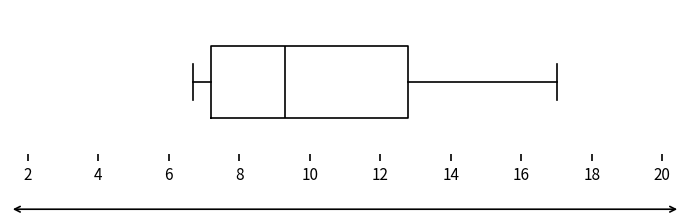

Transcribe this box plot: give where the median line is, the range the box spans, and where the two whiskers end, as read against the x-axis. The values are not printed on the chart, so give them approximately, as read against the axis.

median 9.4, box 7.2 to 12.8, whiskers 6.8 to 17.0